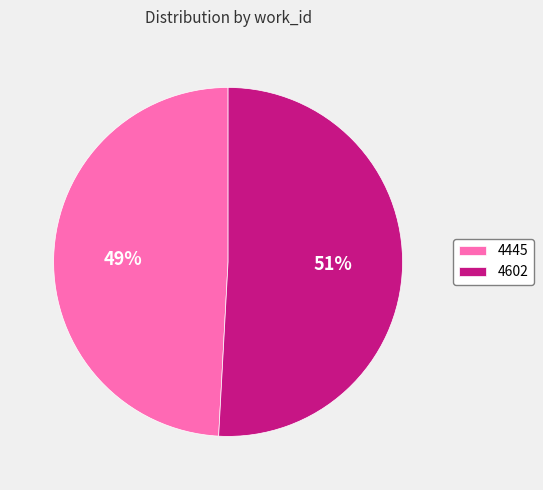

To the nearest percent, what portion does 4602 represent?

51%